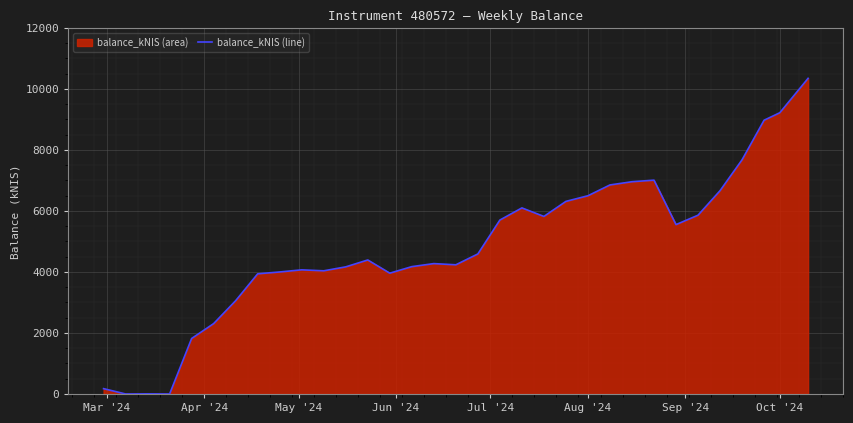

Reading left to right, what are all the values shown in this chart?

174.7	0.0	5.0	0.0	1819.8	2307.4	3059.0	3939.8	4000.6	4070.1	4038.3	4168.1	4393.4	3960.8	4175.6	4274.7	4235.4	4591.3	5702.4	6101.0	5821.5	6314.9	6499.5	6853.9	6959.6	7010.5	5553.5	5861.9	6665.7	7679.1	8976.1	9221.5	10350.2